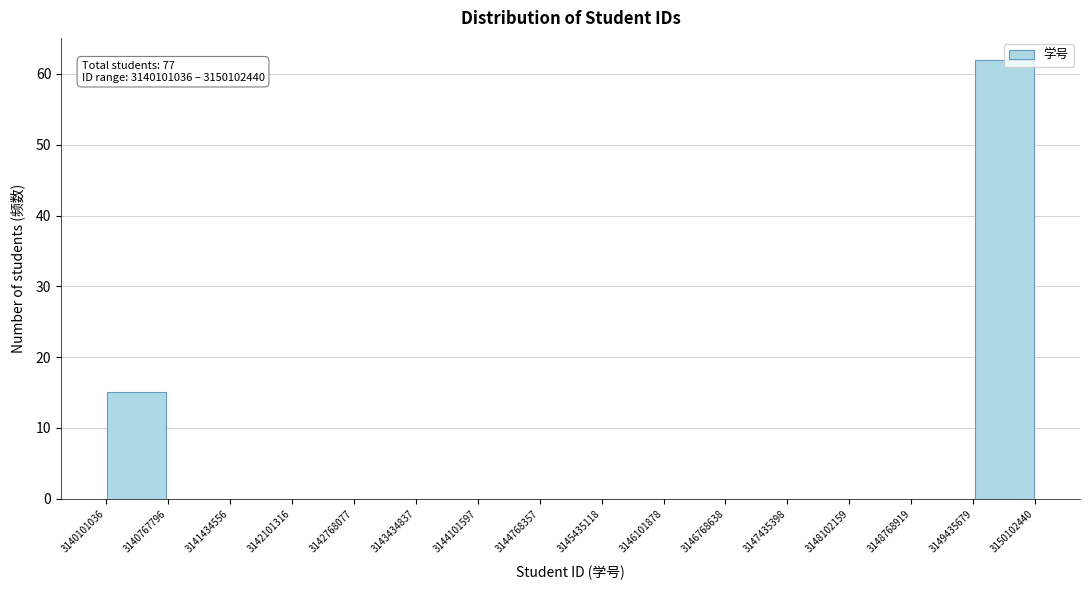

Over which range of the x-axis is the bar tallest?

3149435679 to 3150102440